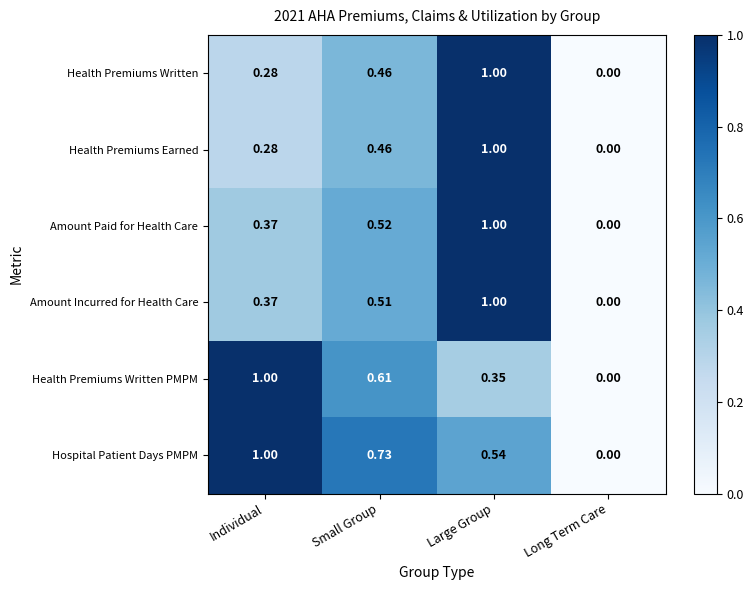

Which series has the largest total across all categories?

Hospital Patient Days PMPM